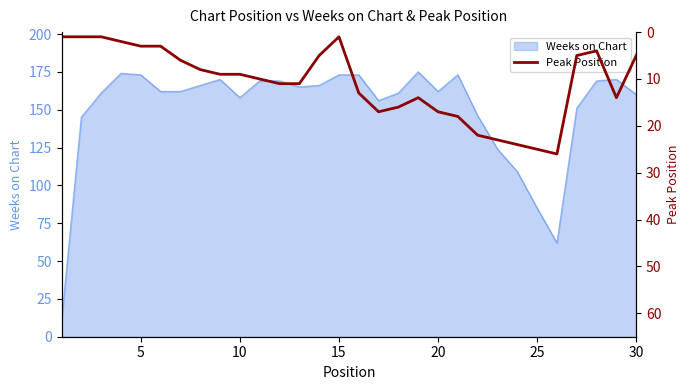

At which label is Weeks on Chart closest to 92?

25